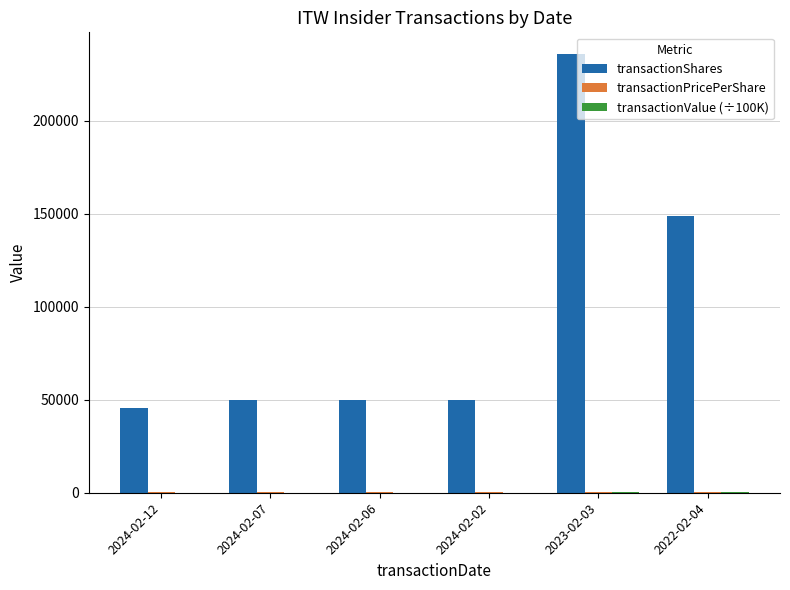

What is the total value across all series at 2024-02-12?

46049.1